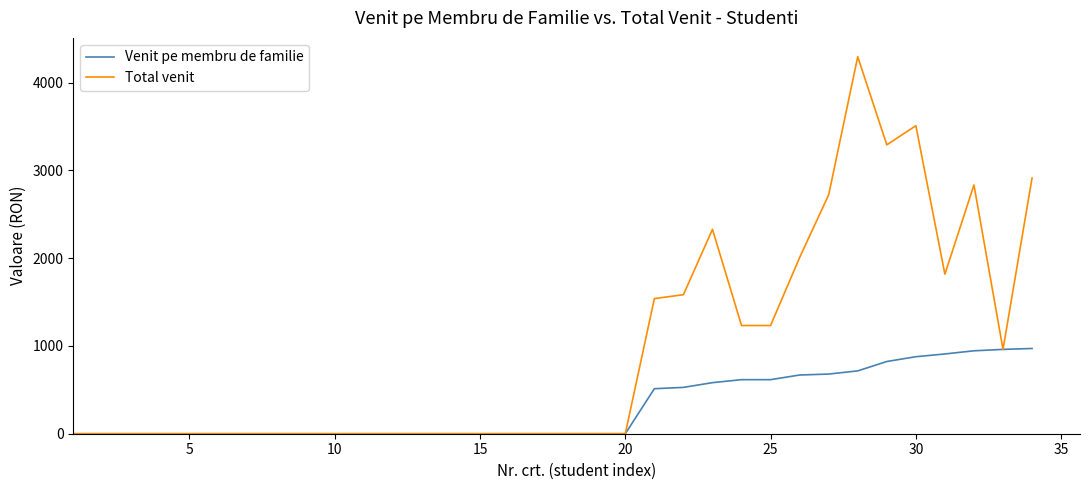

Which series has the largest total across all categories?

Total venit